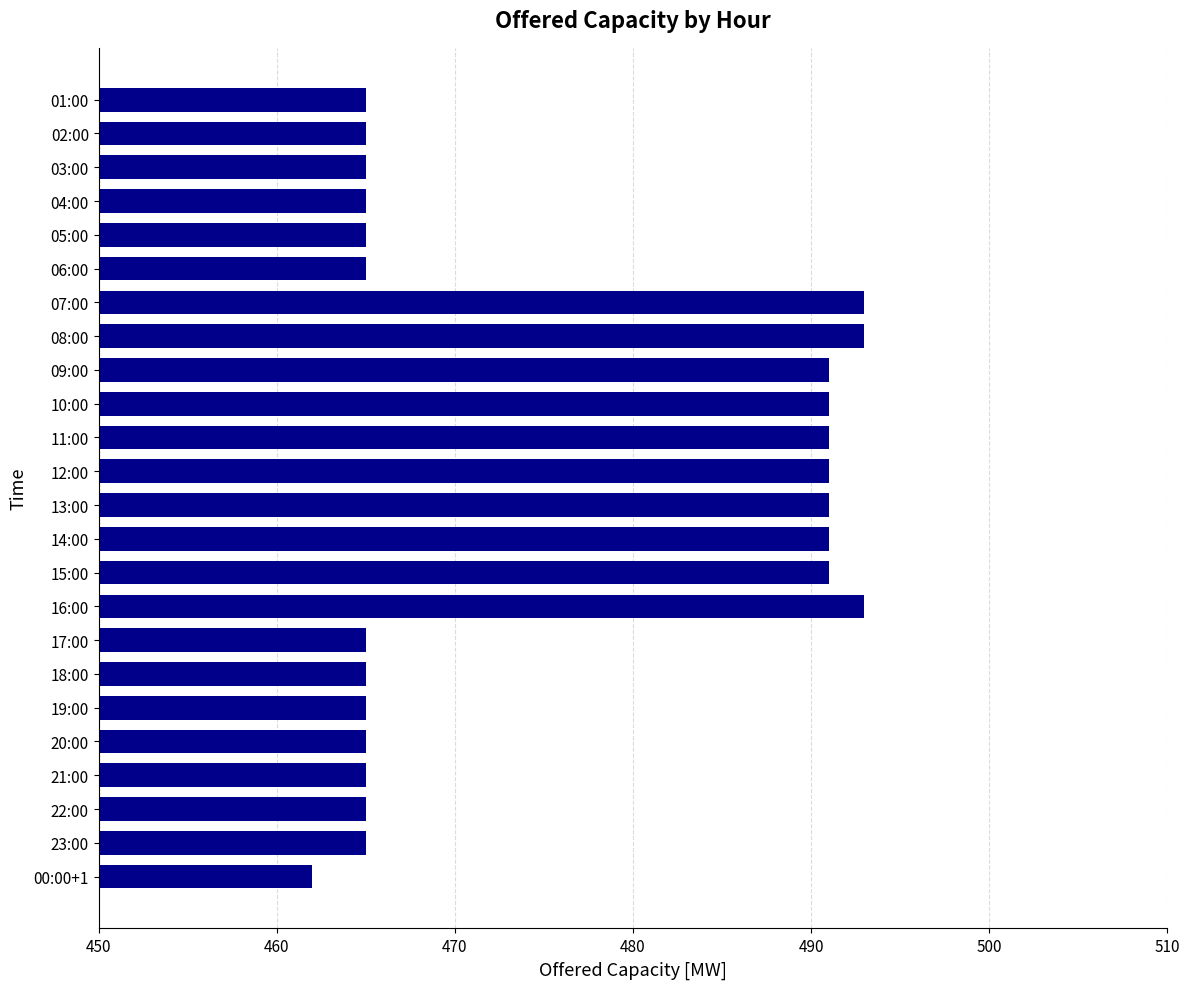

What is the maximum value shown in the chart?

493